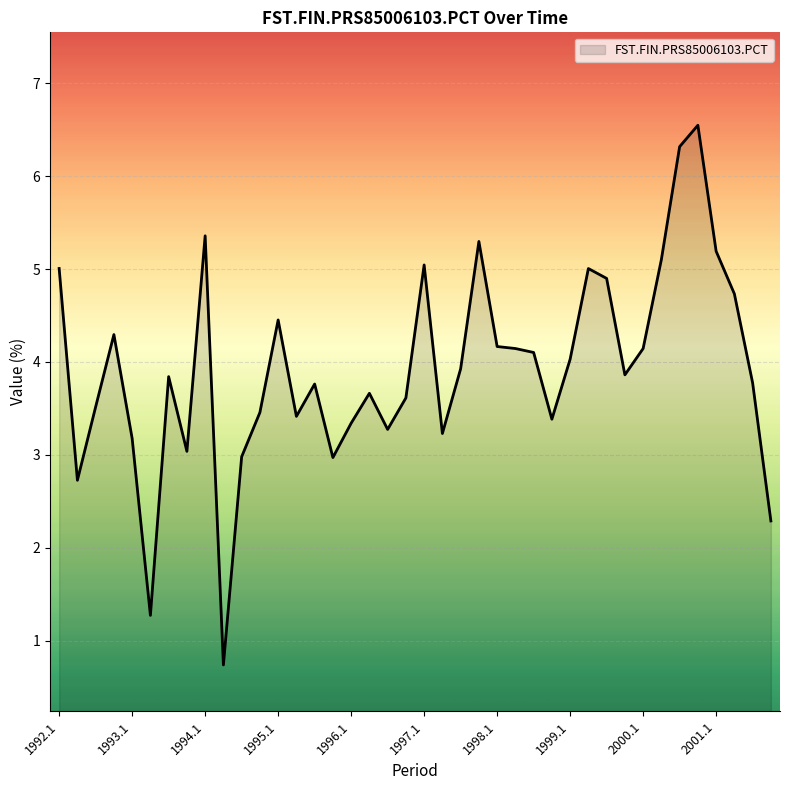

What is the label of the 37th point from the left?

2001.1